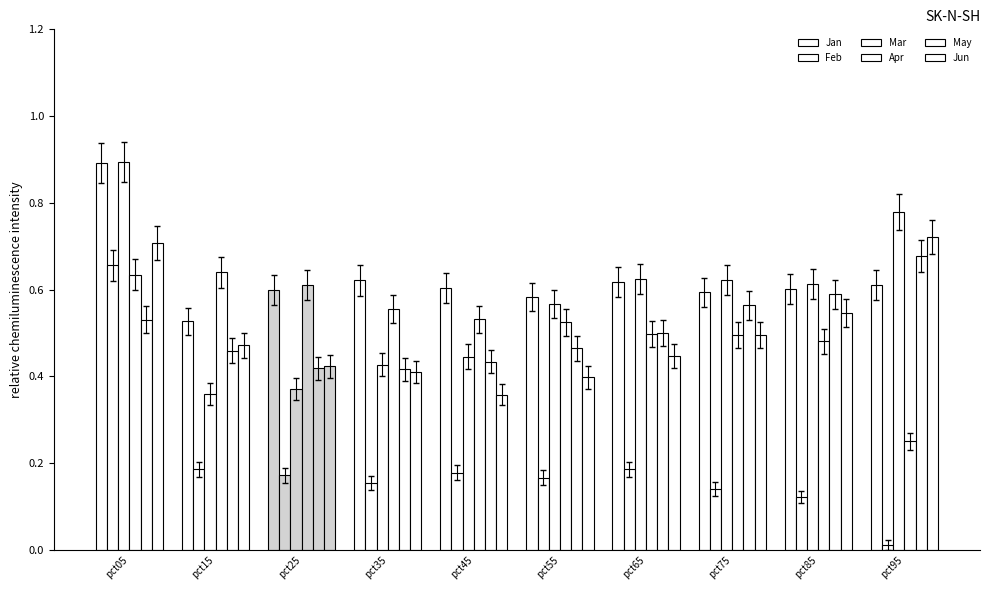

How many distinct data groups are displayed?

6